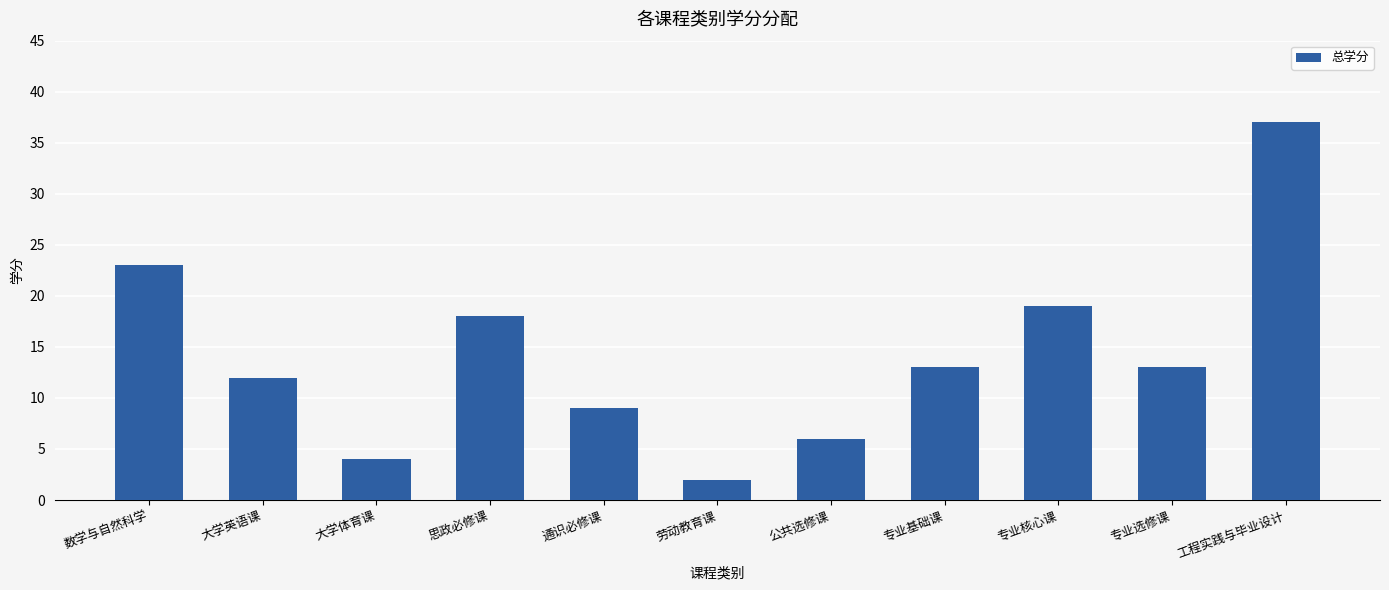

Are the bars horizontal?

No